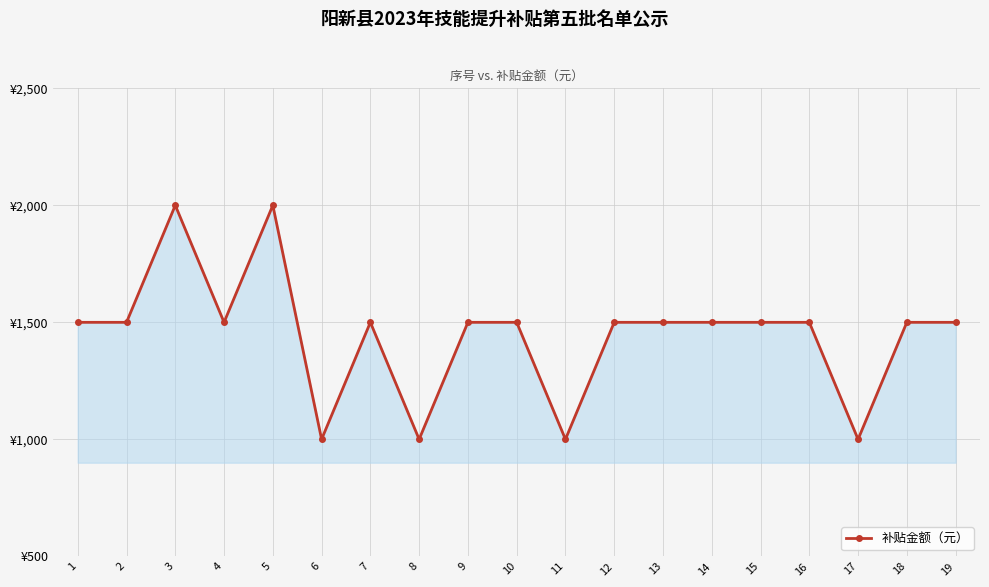

Rank the categories by value from highest to lowest.

3, 5, 1, 2, 4, 7, 9, 10, 12, 13, 14, 15, 16, 18, 19, 6, 8, 11, 17